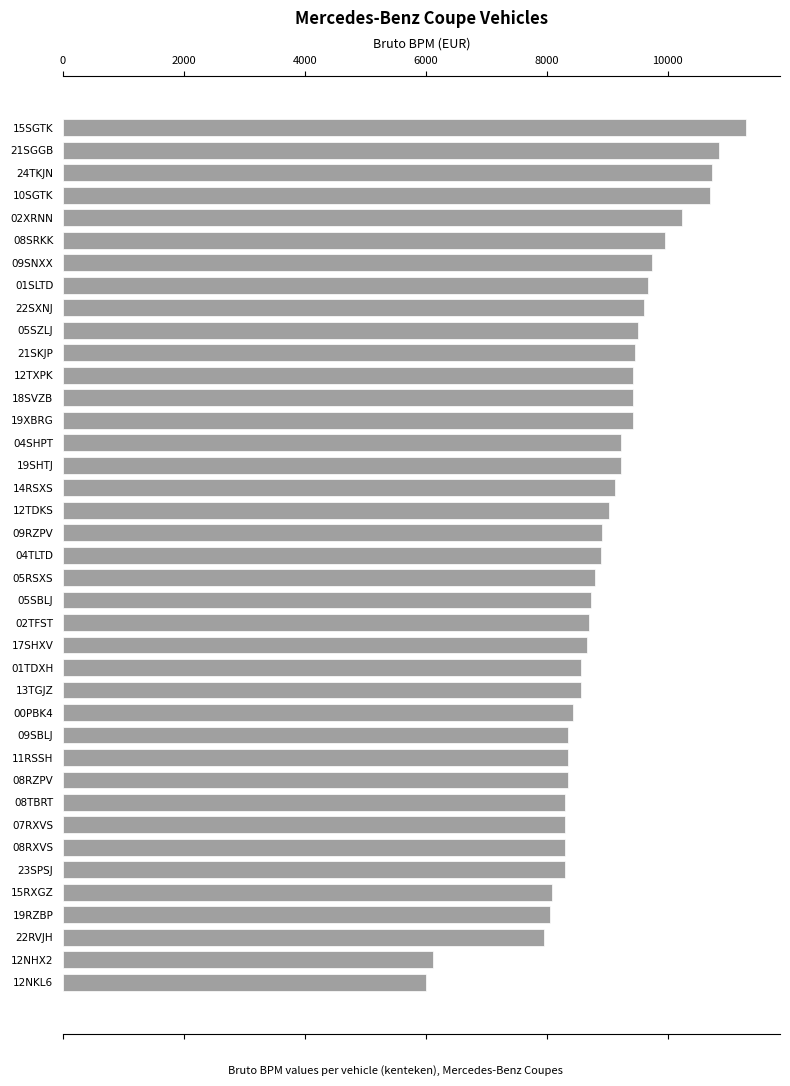

What is the minimum value shown in the chart?

6009